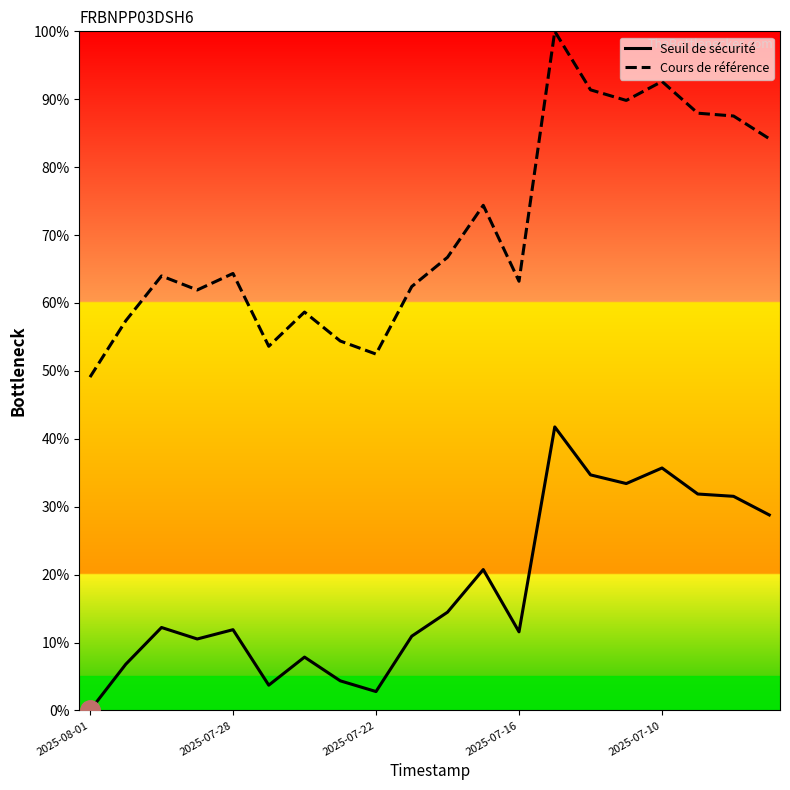

Which series has the widest spread of values?

Cours de référence